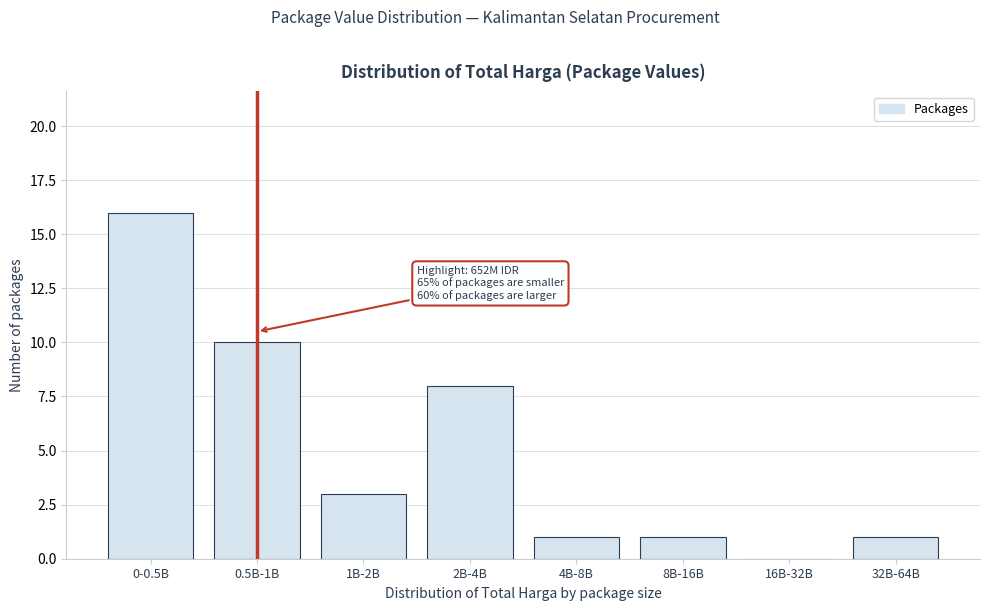

Reading left to right, list all the values displayed in this chart.

0-0.5B=16	0.5B-1B=10	1B-2B=3	2B-4B=8	4B-8B=1	8B-16B=1	16B-32B=0	32B-64B=1